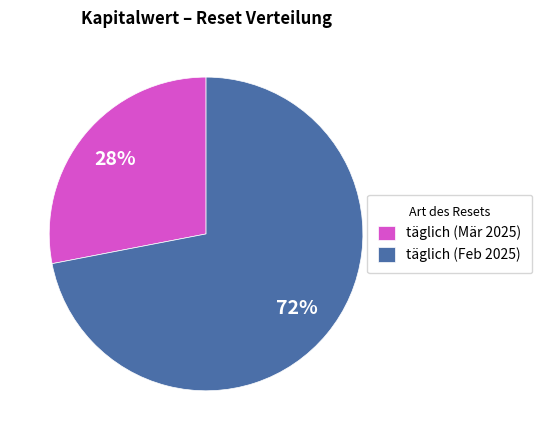

Between täglich (Feb 2025) and täglich (Mär 2025), which is larger?

täglich (Feb 2025)